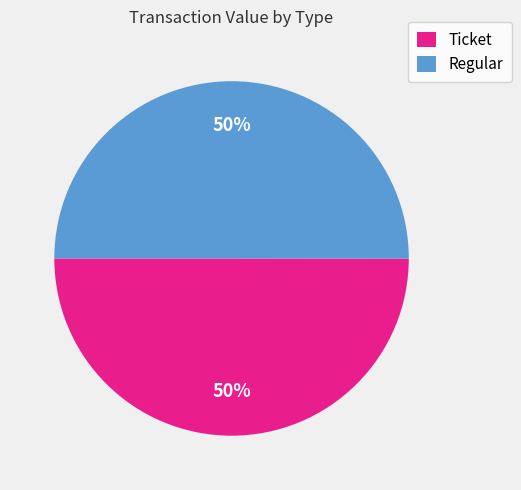

To the nearest percent, what is the combined percentage of Regular and Ticket?

100%